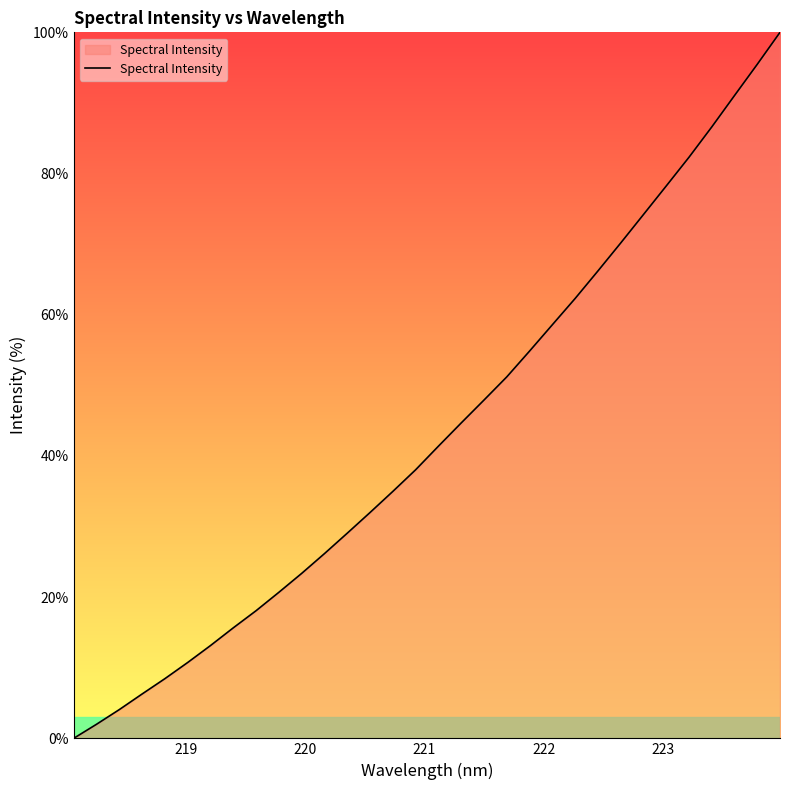

What is the maximum value shown in the chart?

100.0